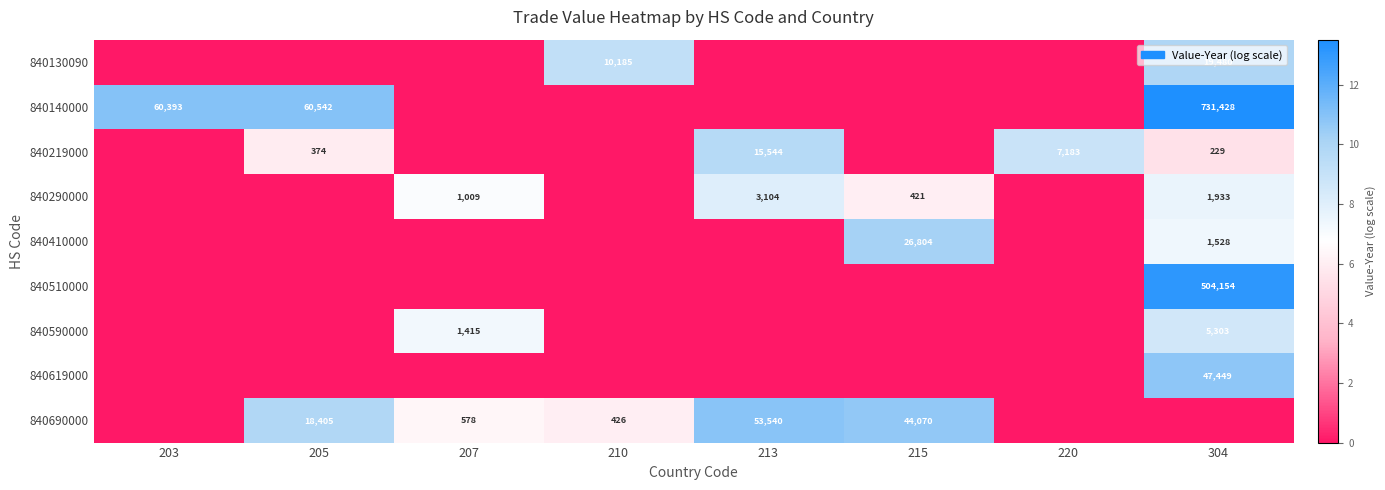

The 840290000 series shows 1009 at 207. True or false?

True